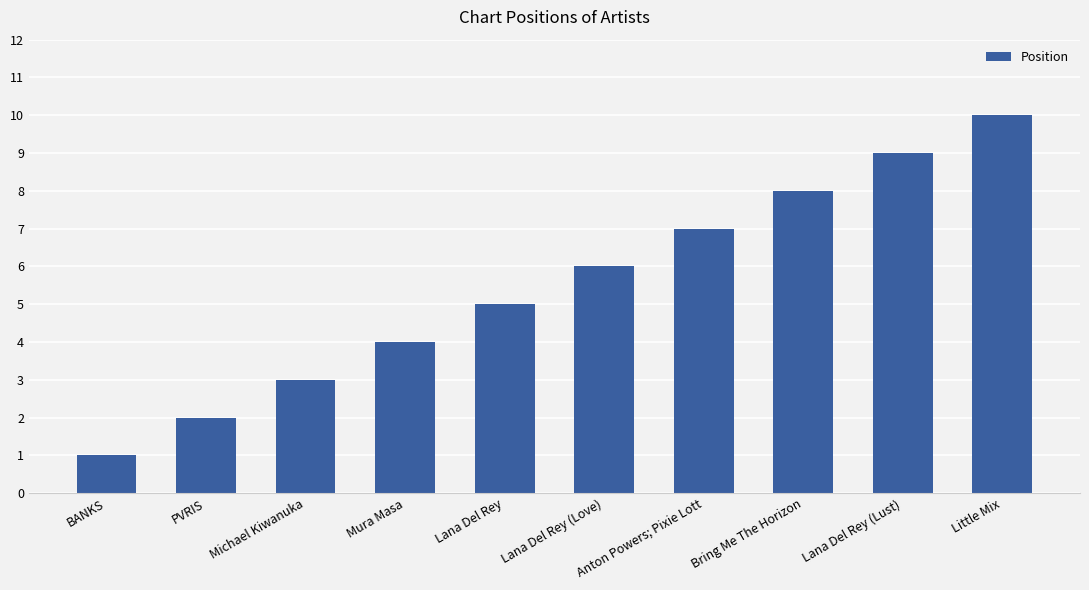

Does the chart contain stacked bars?

No